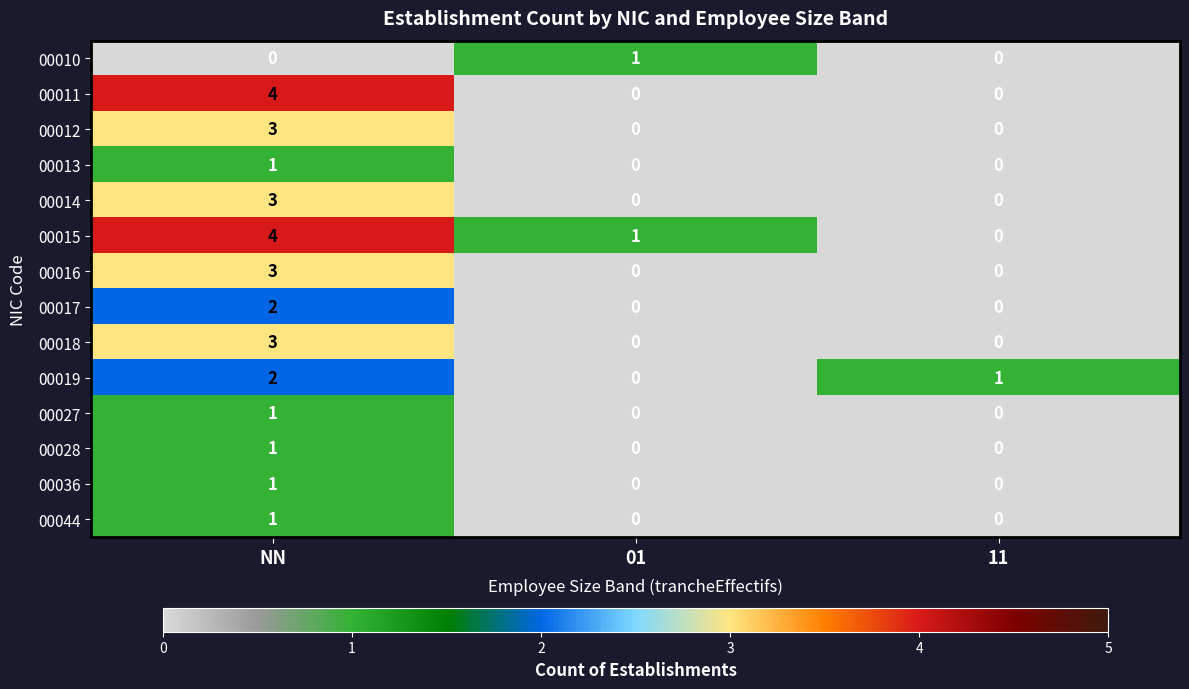

Between NN and 01, which series saw the biggest shift?

00011